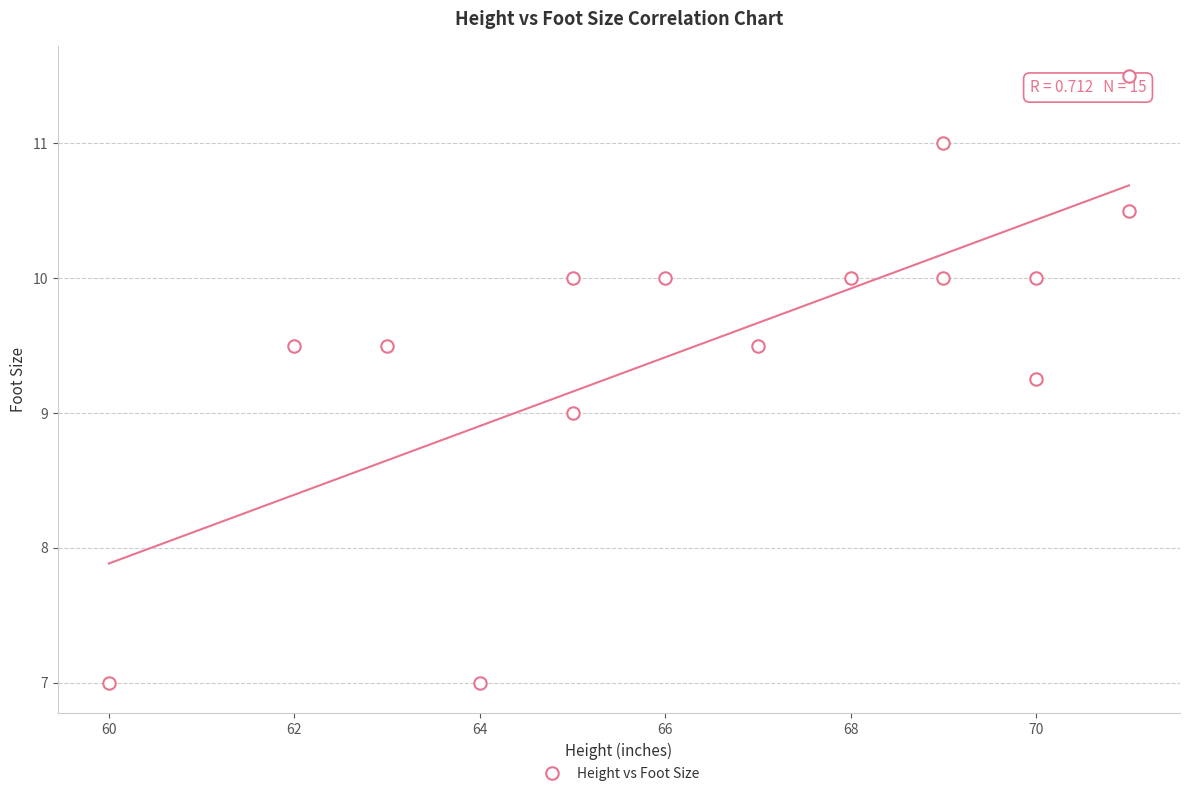

What is the range of Y values (max minus min)?

4.5